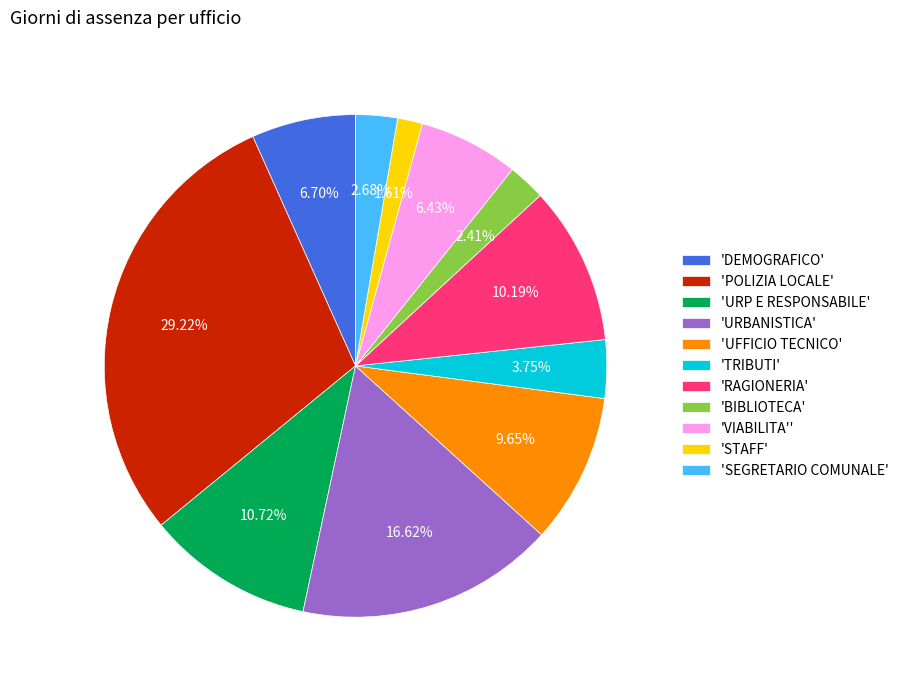

Between 'STAFF' and 'URBANISTICA', which is larger?

'URBANISTICA'